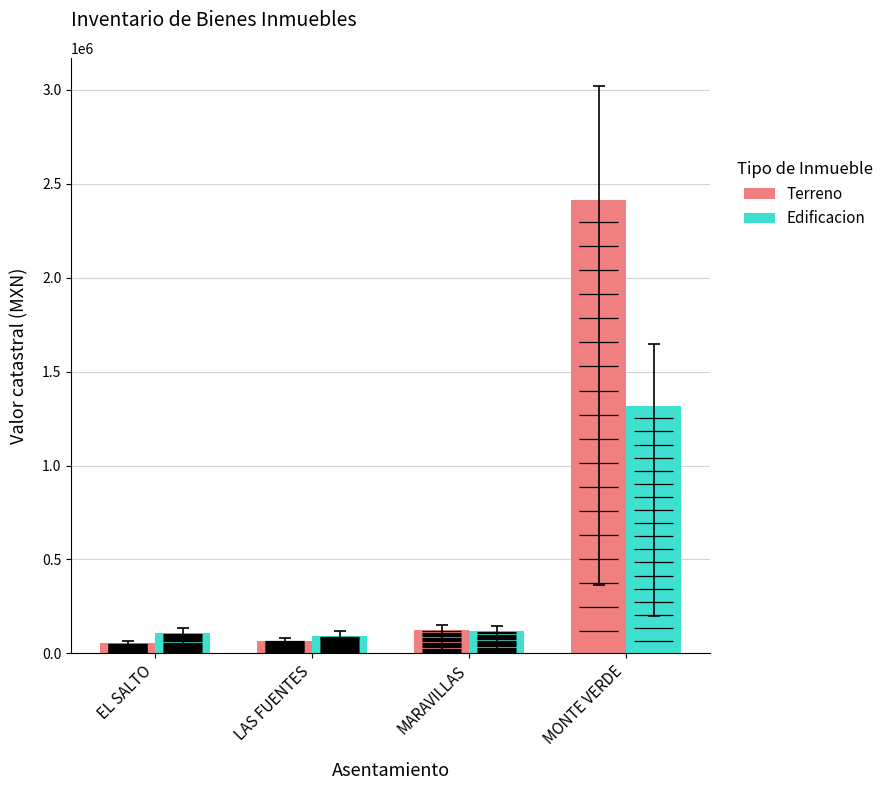

List the series in order of their peak value, highest first.

Terreno, Edificacion